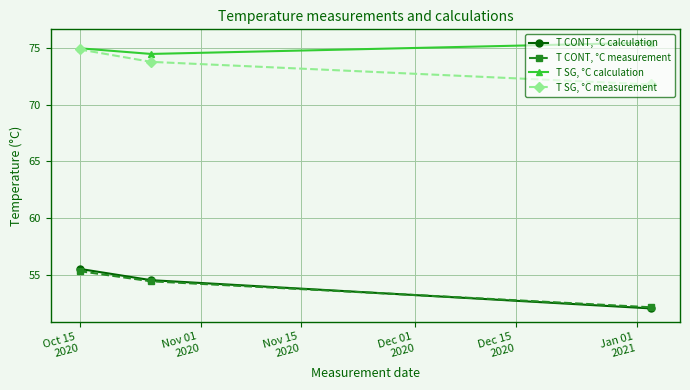

Which series has the largest range (max minus min)?

T CONT, °C calculation